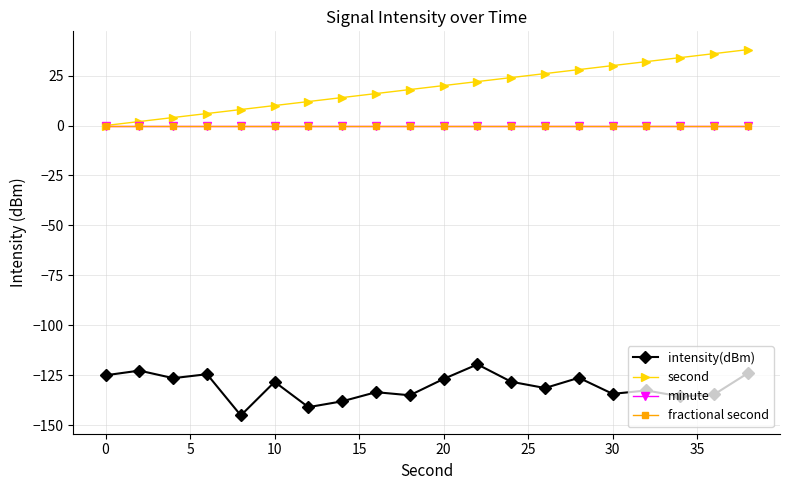

What are all the series names shown in the legend?

intensity(dBm), second, minute, fractional second